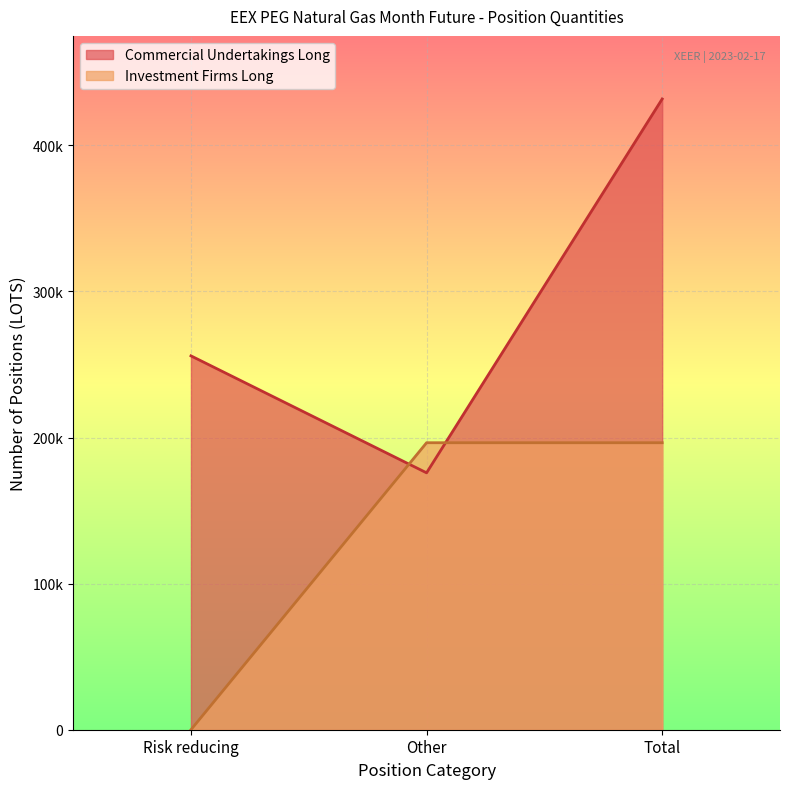

Which series has the widest spread of values?

Commercial Undertakings Long